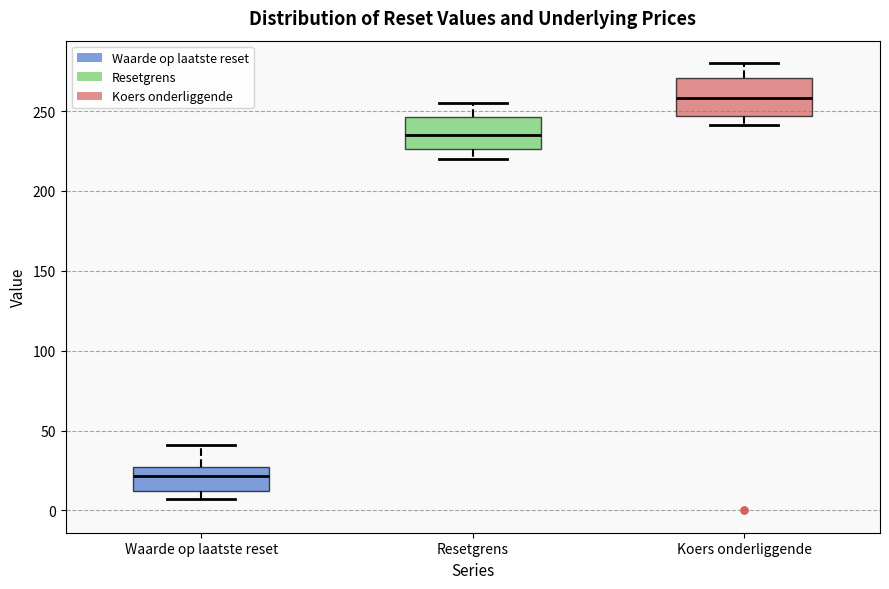

Which box's median line is the highest?

Koers onderliggende